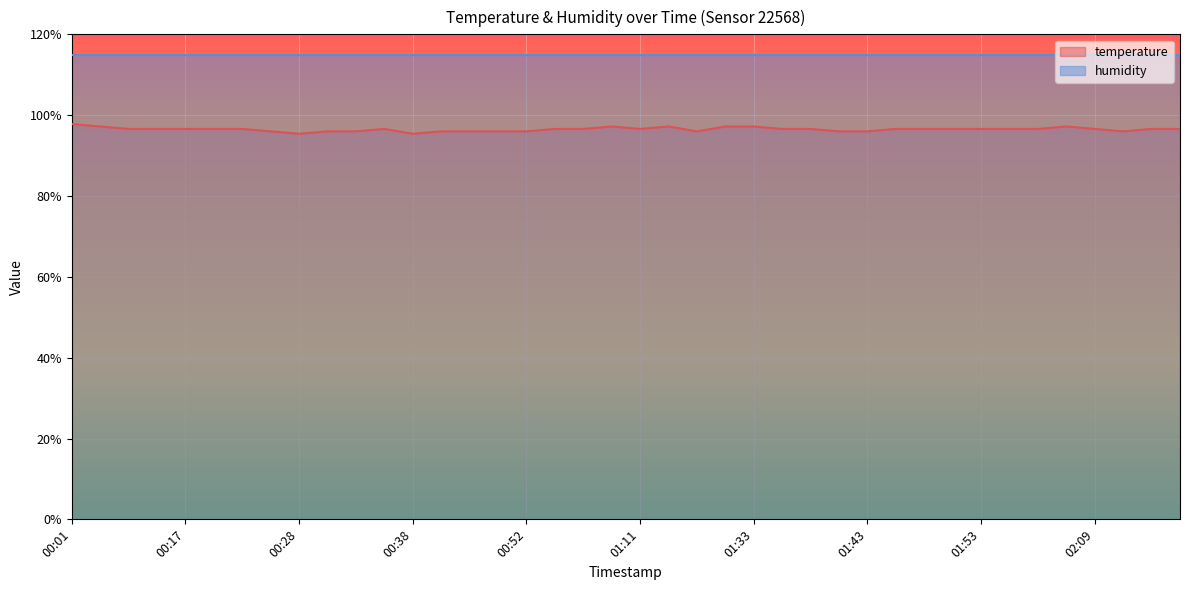

True or false: the data shows 31.7 at 00:09.

False